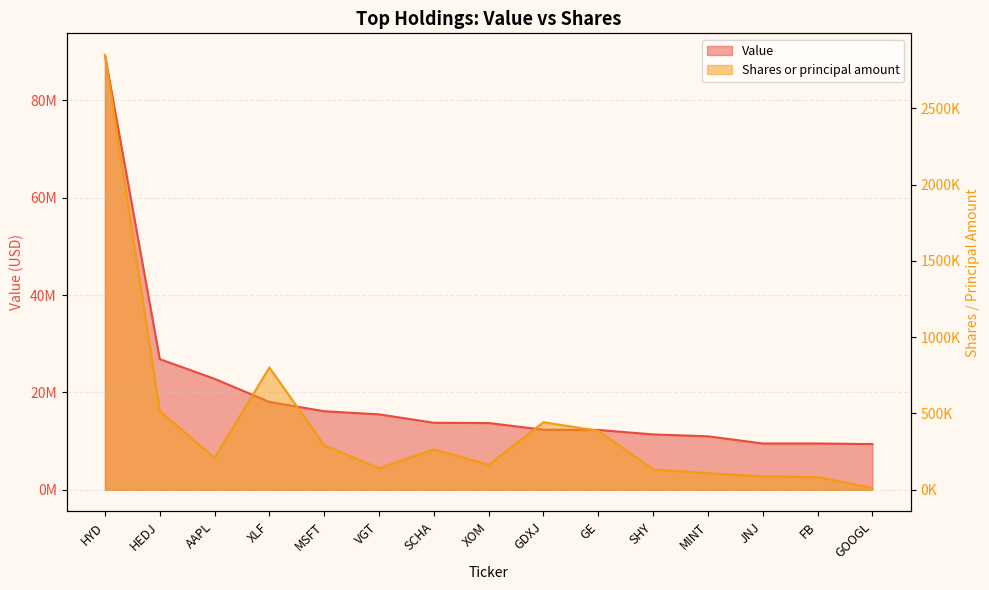

Reading left to right, transcribe all the data shown in this chart.

Value: HYD=89303000	HEDJ=26839000	AAPL=22787000	XLF=18035000	MSFT=16129000	VGT=15490000	SCHA=13759000	XOM=13707000	GDXJ=12329000	GE=12293000	SHY=11364000	MINT=10980000	JNJ=9507000	FB=9507000	GOOGL=9380000
Shares or principal amount: HYD=2849486	HEDJ=516929	AAPL=209077	XLF=801556	MSFT=292035	VGT=141422	SCHA=264389	XOM=163983	GDXJ=442676	GE=386708	SHY=133643	MINT=108947	JNJ=87863	FB=83326	GOOGL=12295